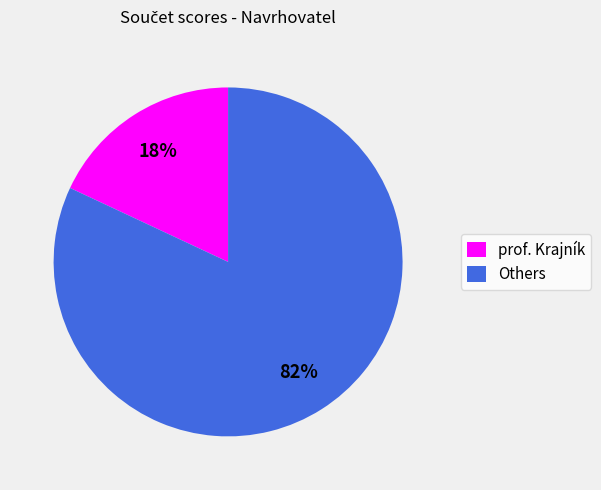

To the nearest percent, what percentage of the pie is prof. Krajník?

18%